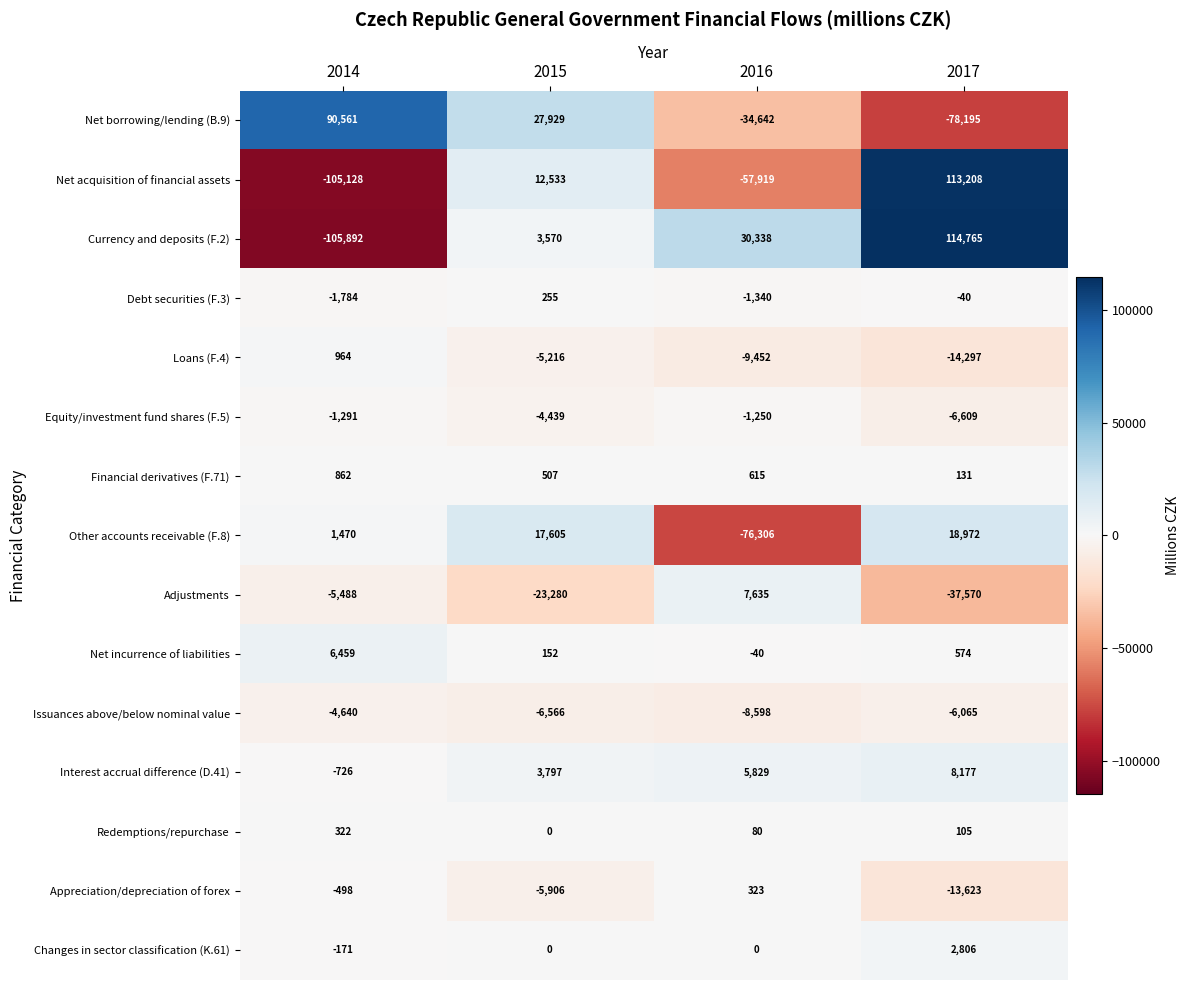

What is the difference between the highest and lowest values at 2016?

106644